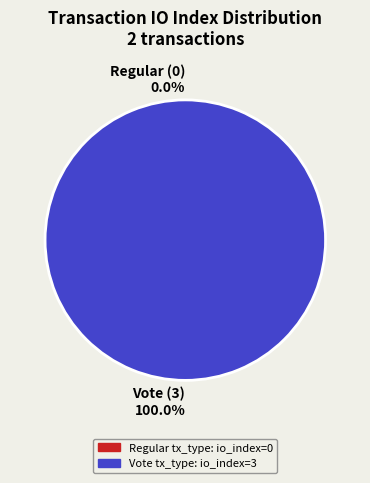

Which slice is the largest?

Vote (3)